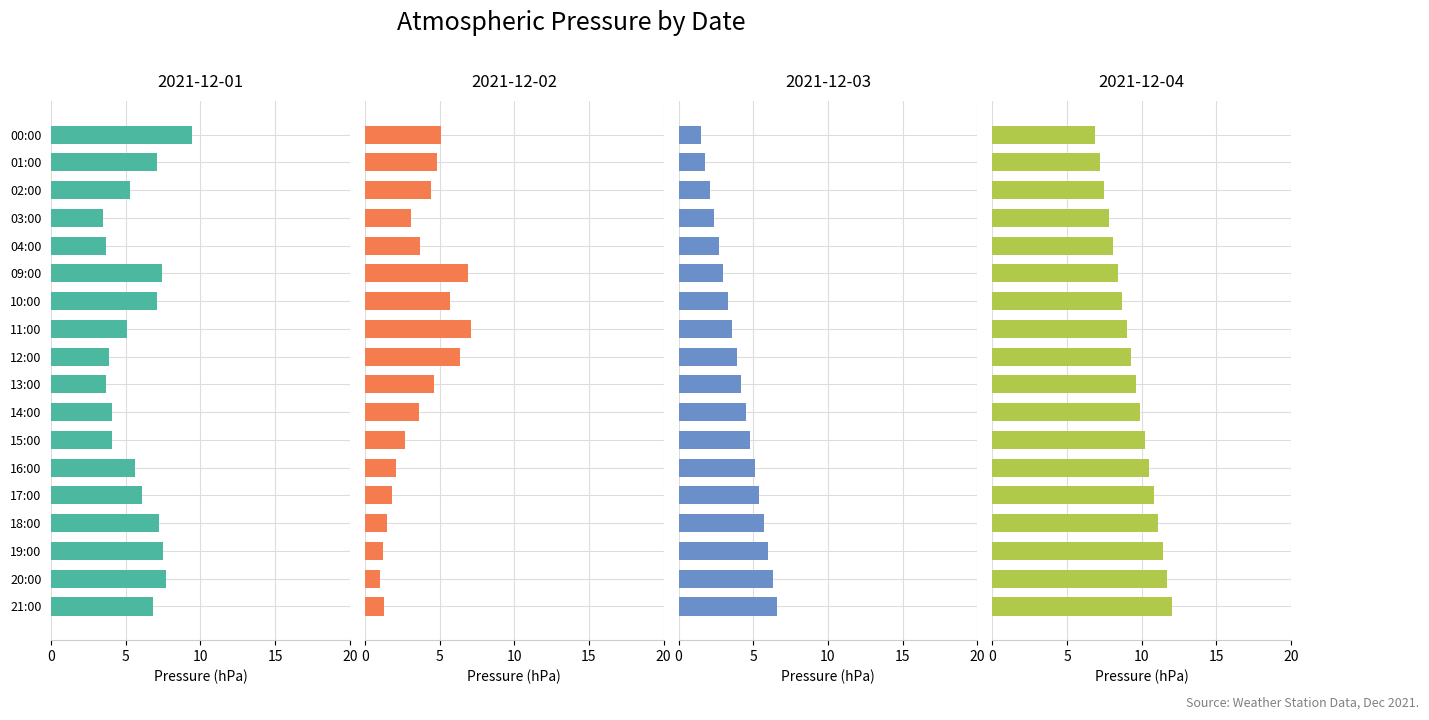

List the labels in order of 2021-12-01 value, smallest first.

03:00, 04:00, 13:00, 12:00, 14:00, 15:00, 11:00, 02:00, 16:00, 17:00, 21:00, 01:00, 10:00, 18:00, 09:00, 19:00, 20:00, 00:00